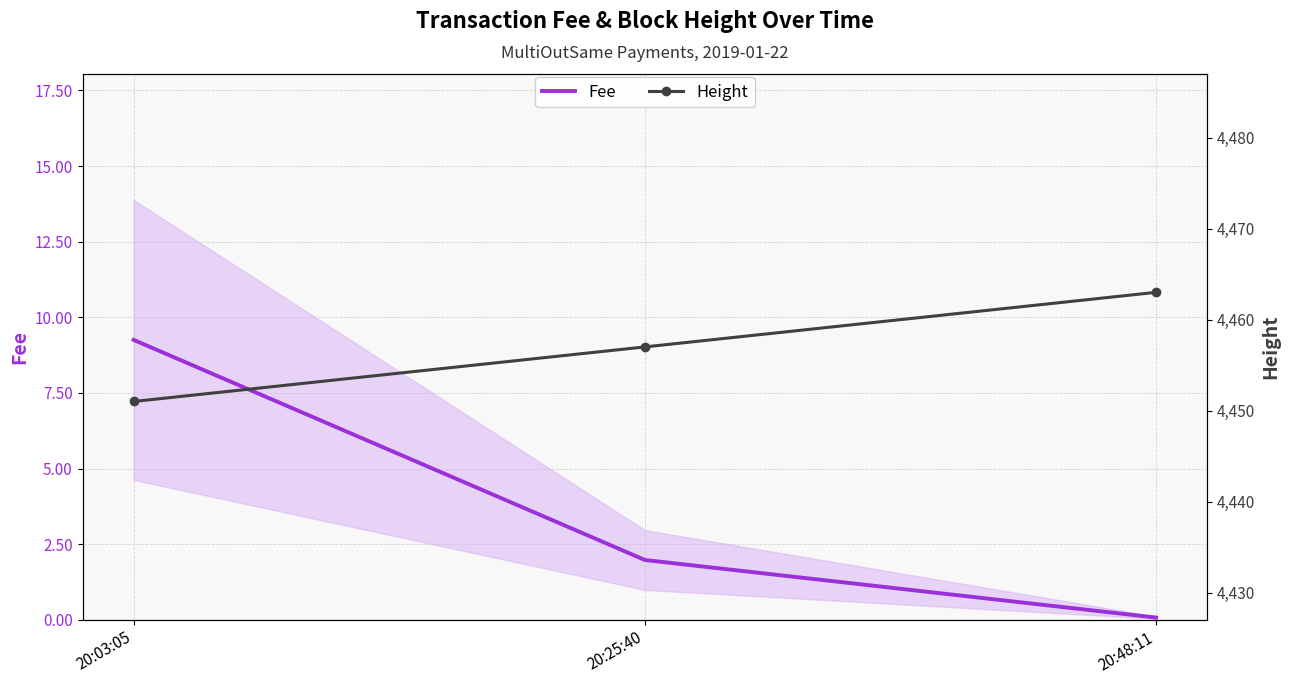

How many lines are shown in the chart?

2